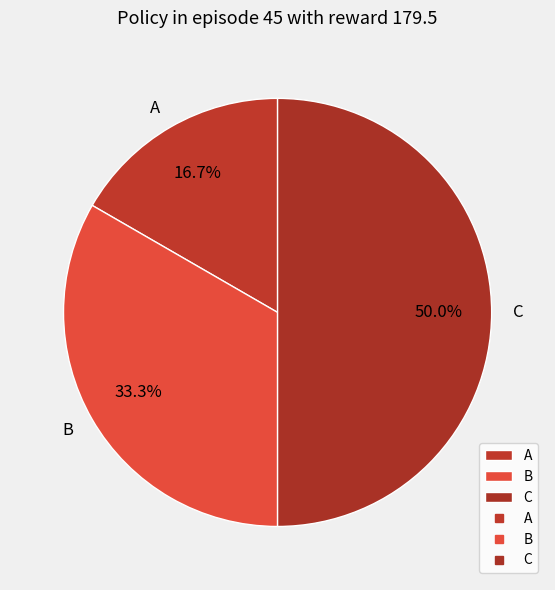

Count the number of slices in the pie.

3